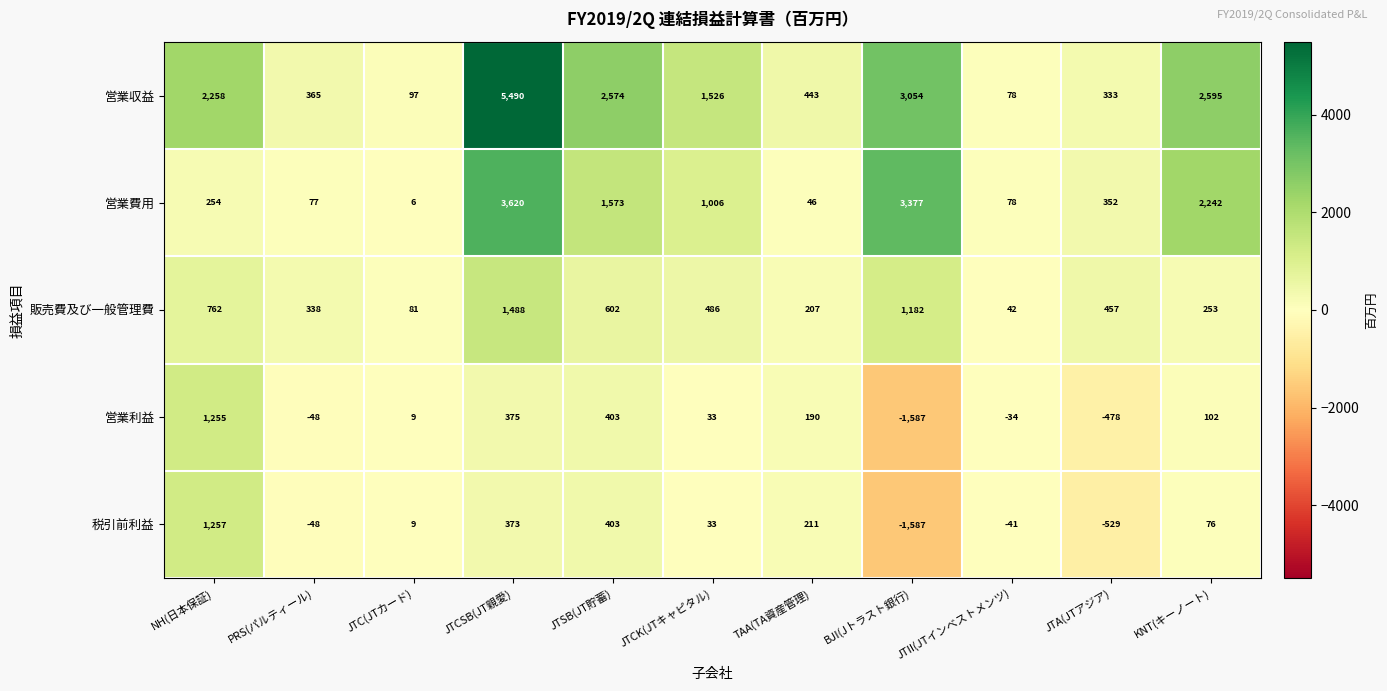

What is the difference between the 営業利益 values at JTCSB(JT親愛) and BJI(Jトラスト銀行)?

1962